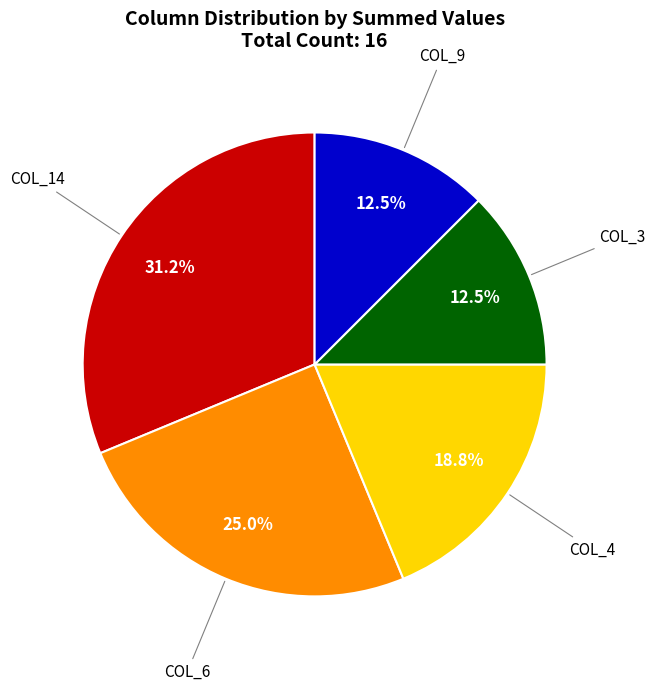

Is there any slice that represents more than half of the pie?

No